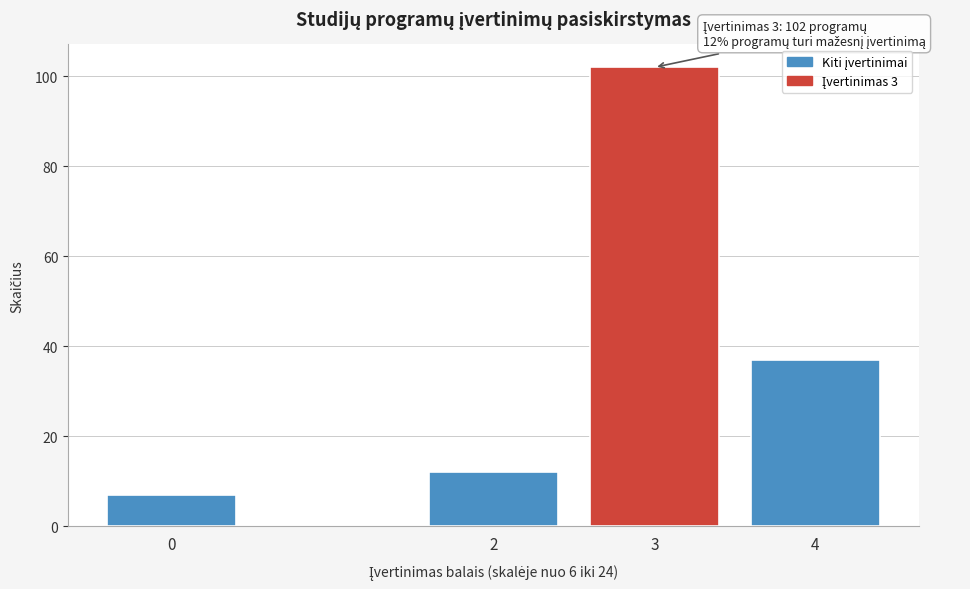

Reading left to right, extract all data points from this chart.

7	12	102	37